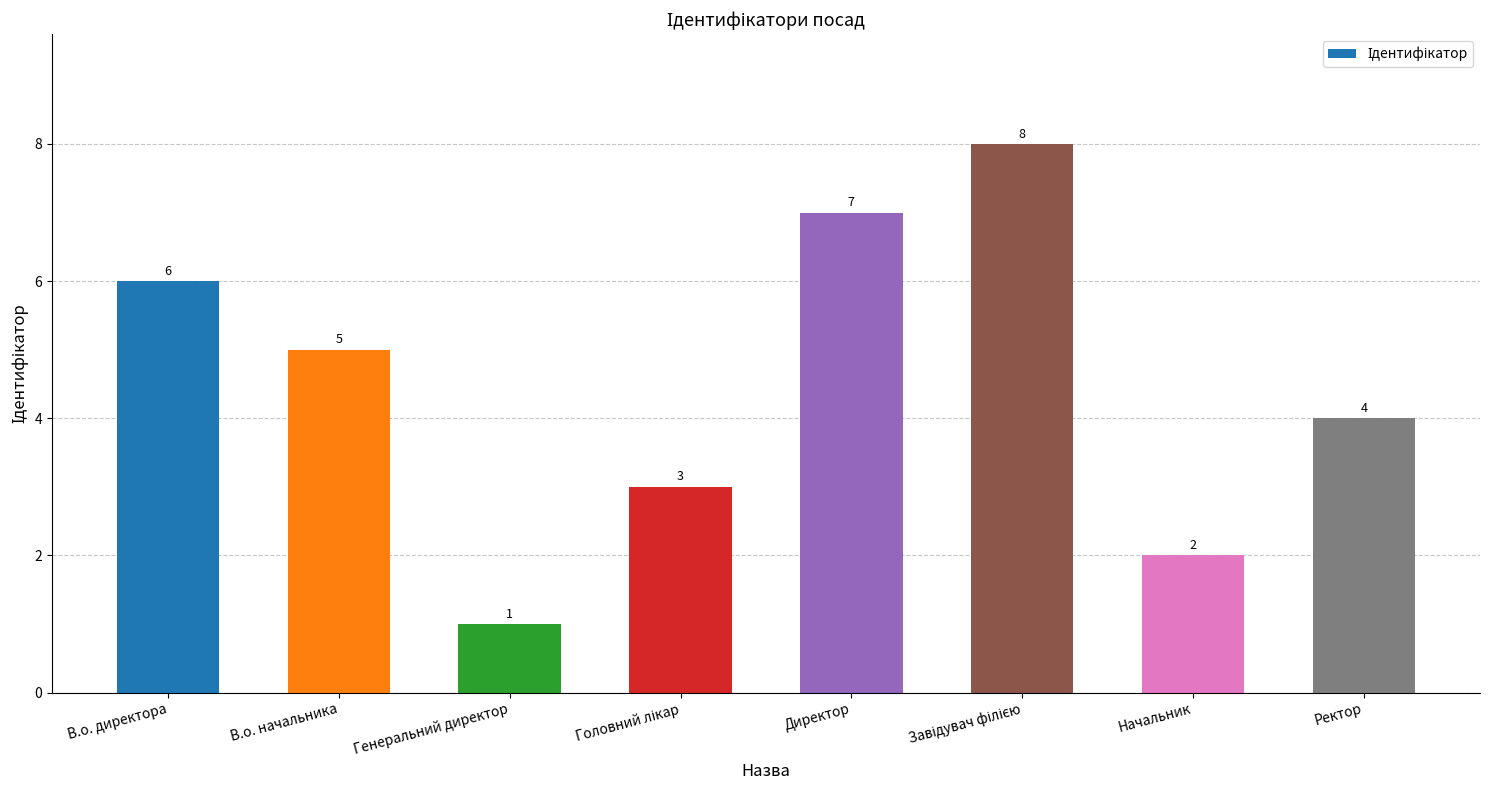

Between Директор and В.о. директора, which is larger?

Директор